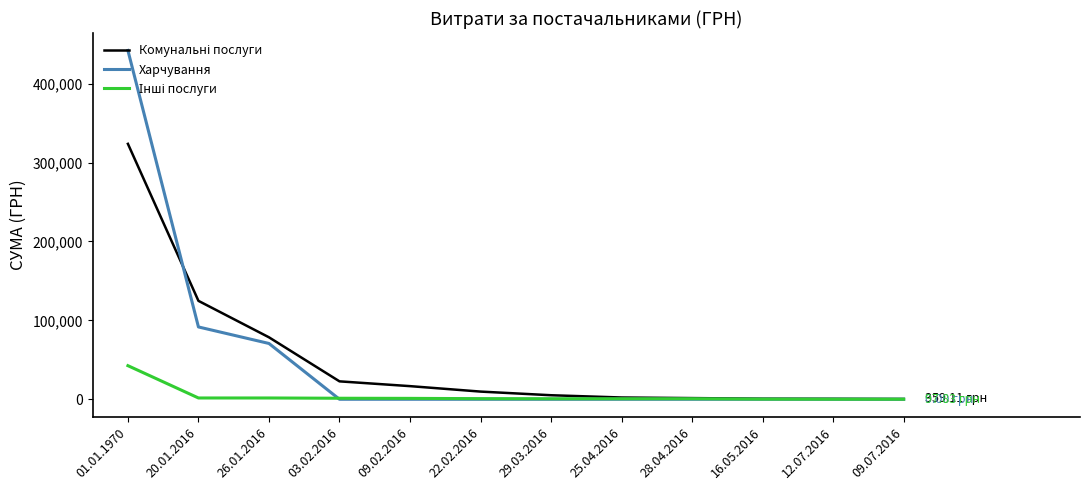

At which category is the sum across all series the highest?

01.01.1970